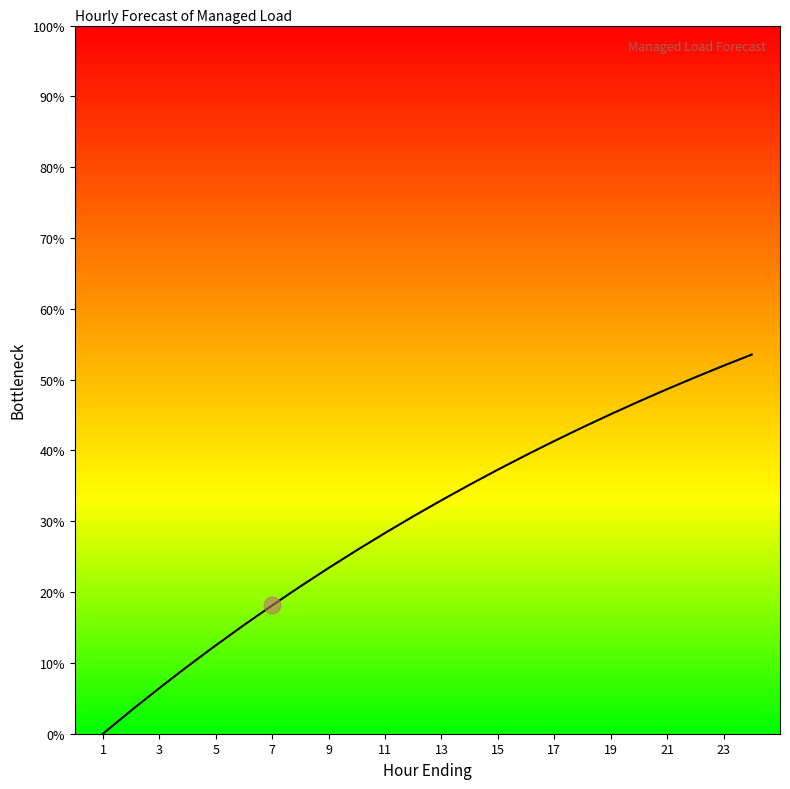

How many lines are shown in the chart?

1